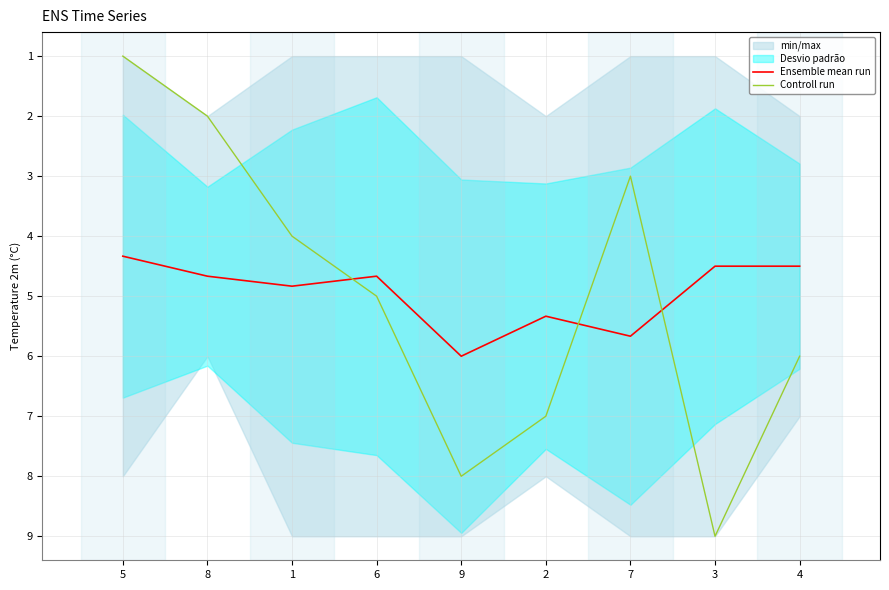

What is the value of the Ensemble mean run point at the 5th from the left?

6.0